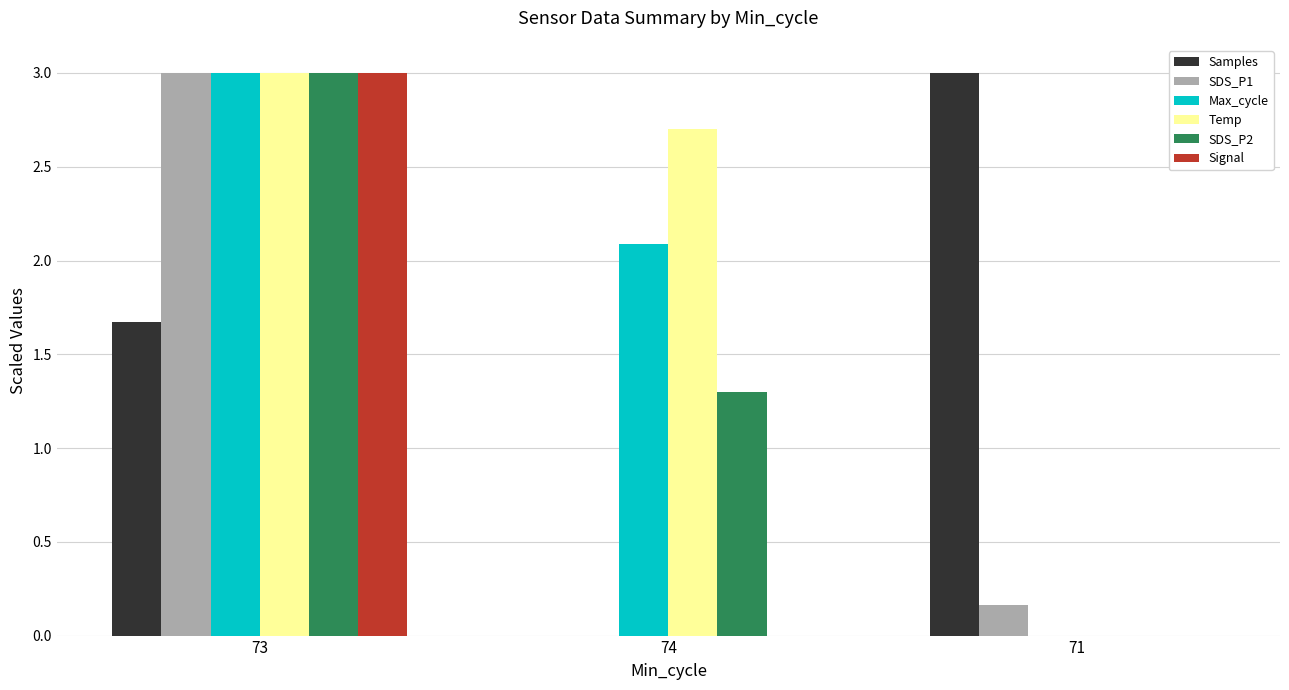

True or false: Temp has a value of 2.7 at 74.

True